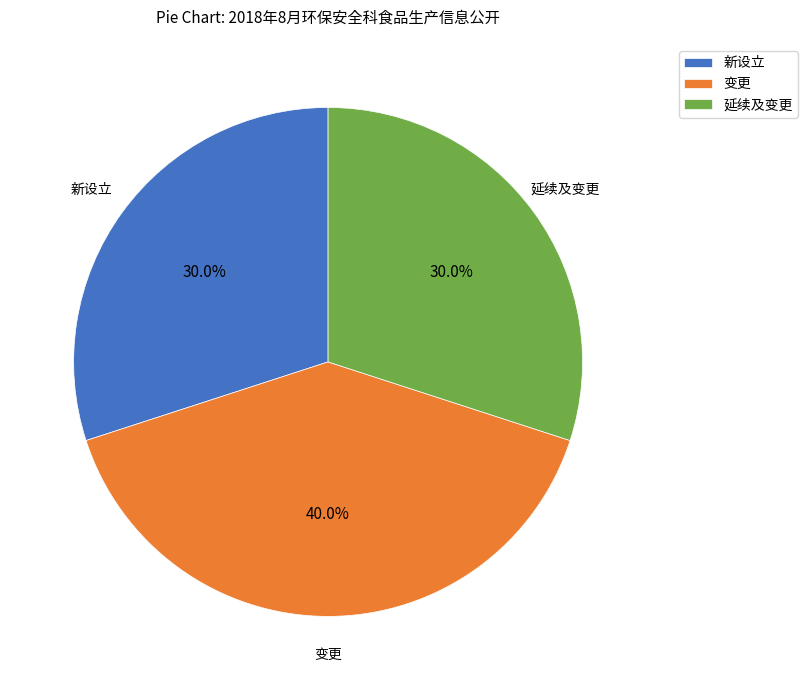

Which category has the biggest portion of the pie?

变更